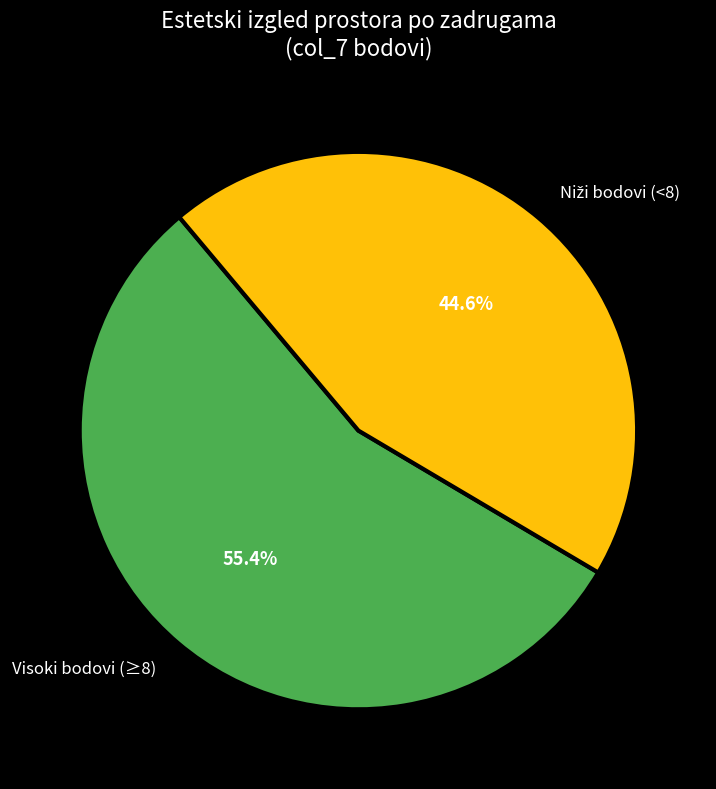

Is there any slice that represents more than half of the pie?

Yes